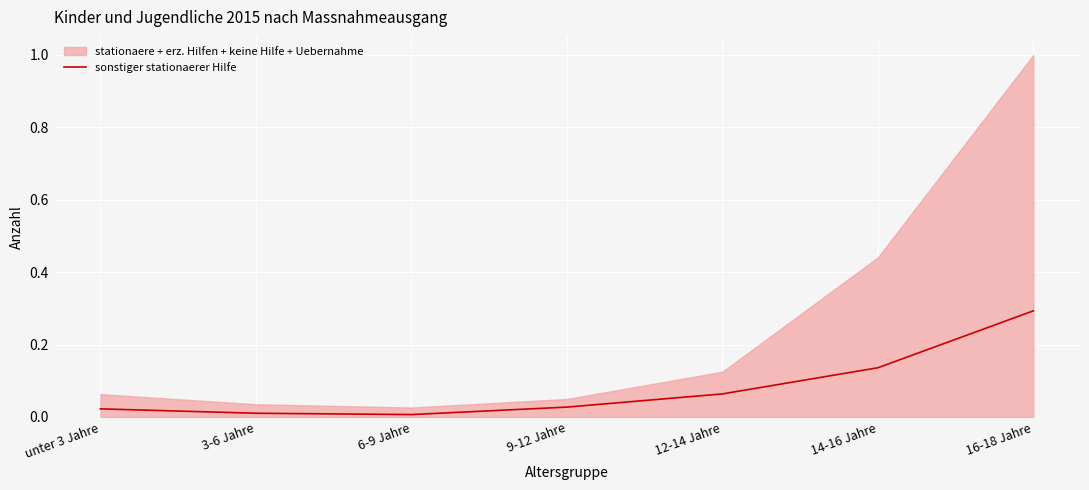

What is the label of the 7th point from the left?

16-18 Jahre